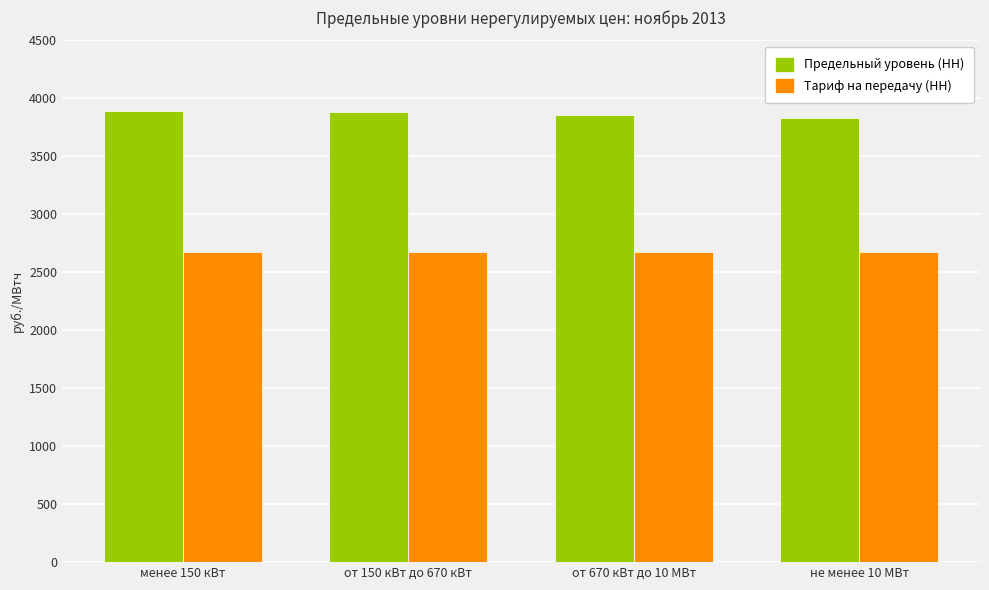

What is the difference between the highest and lowest values at от 150 кВт до 670 кВт?

1205.2